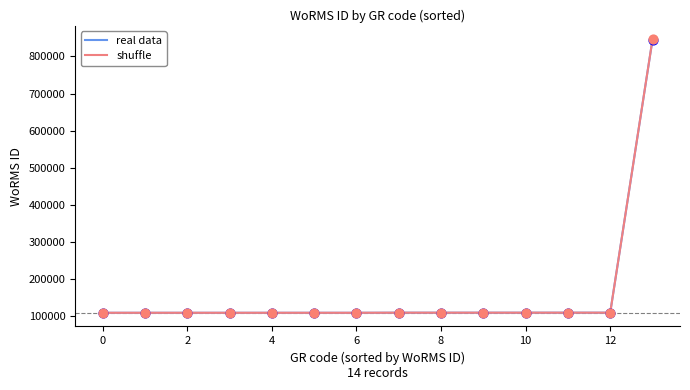

At how many categories does at least one series exceed 740348?

1